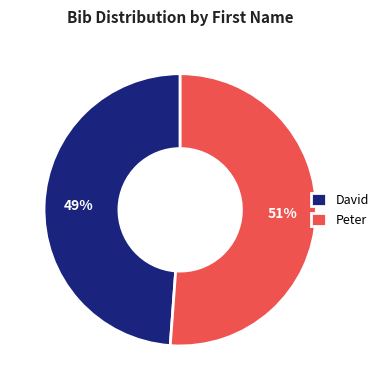

To the nearest percent, what is the difference between the David and Peter slice percentages?

2%